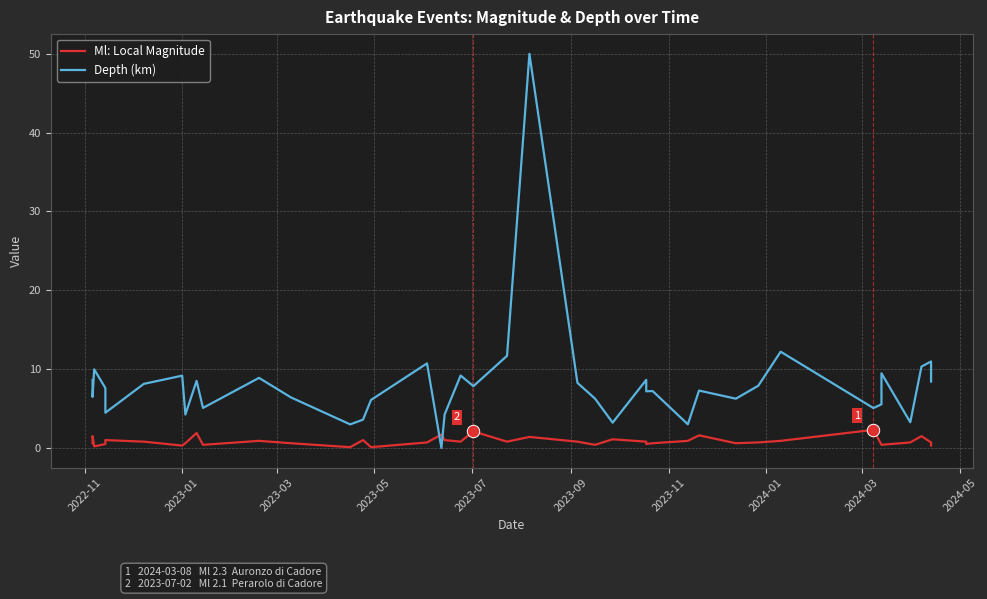

Which series reaches the maximum Y coordinate?

Depth (km)